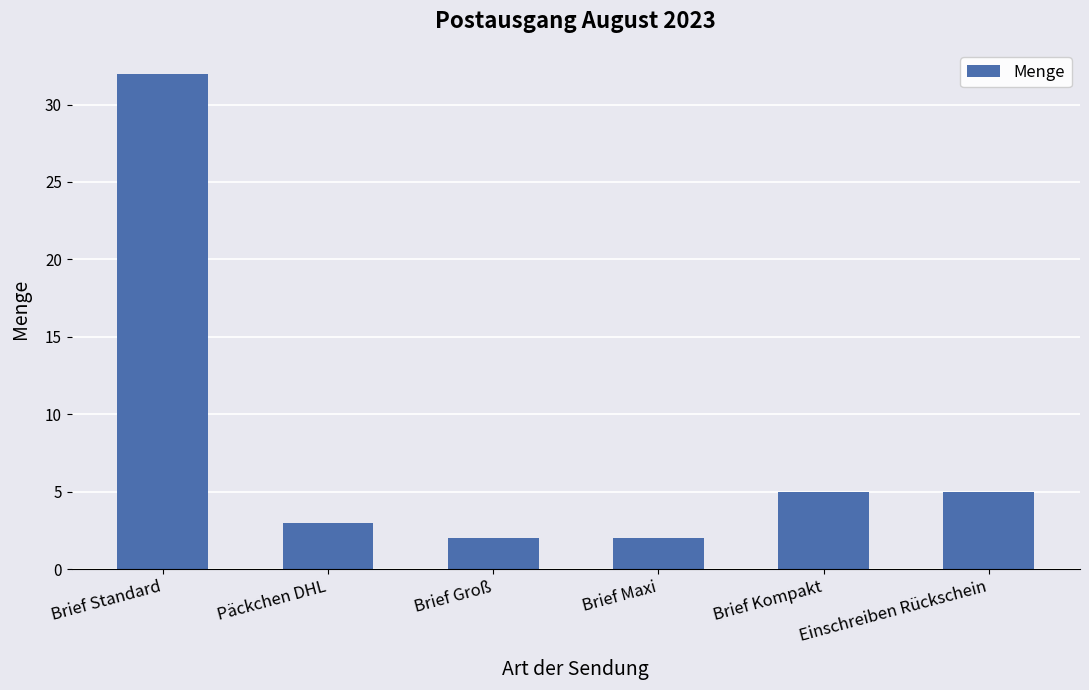

What is the smallest value displayed?

2